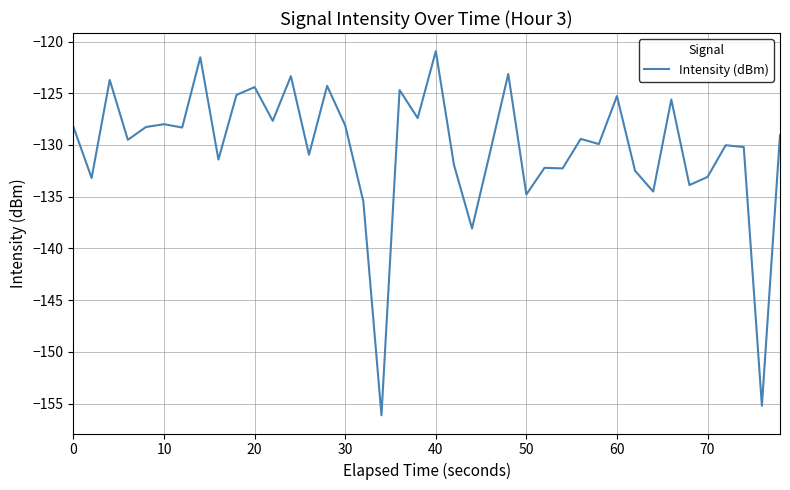

What is the greatest value displayed?

-120.9